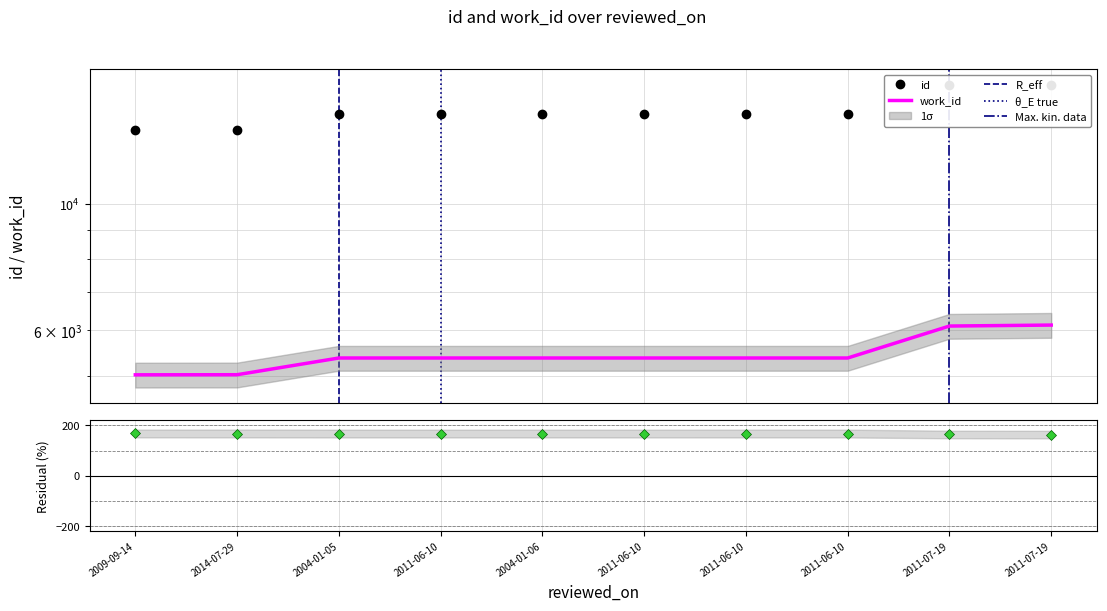

Reading left to right, extract all data points from this chart.

id: 2009-09-14=13450	2014-07-29=13452	2004-01-05=14376	2011-06-10=14377	2004-01-06=14378	2011-06-10=14379	2011-06-10=14380	2011-06-10=14381	2011-07-19=16136	2011-07-19=16176
work_id: 2009-09-14=5014	2014-07-29=5016	2004-01-05=5366	2011-06-10=5366	2004-01-06=5366	2011-06-10=5366	2011-06-10=5366	2011-06-10=5366	2011-07-19=6105	2011-07-19=6129